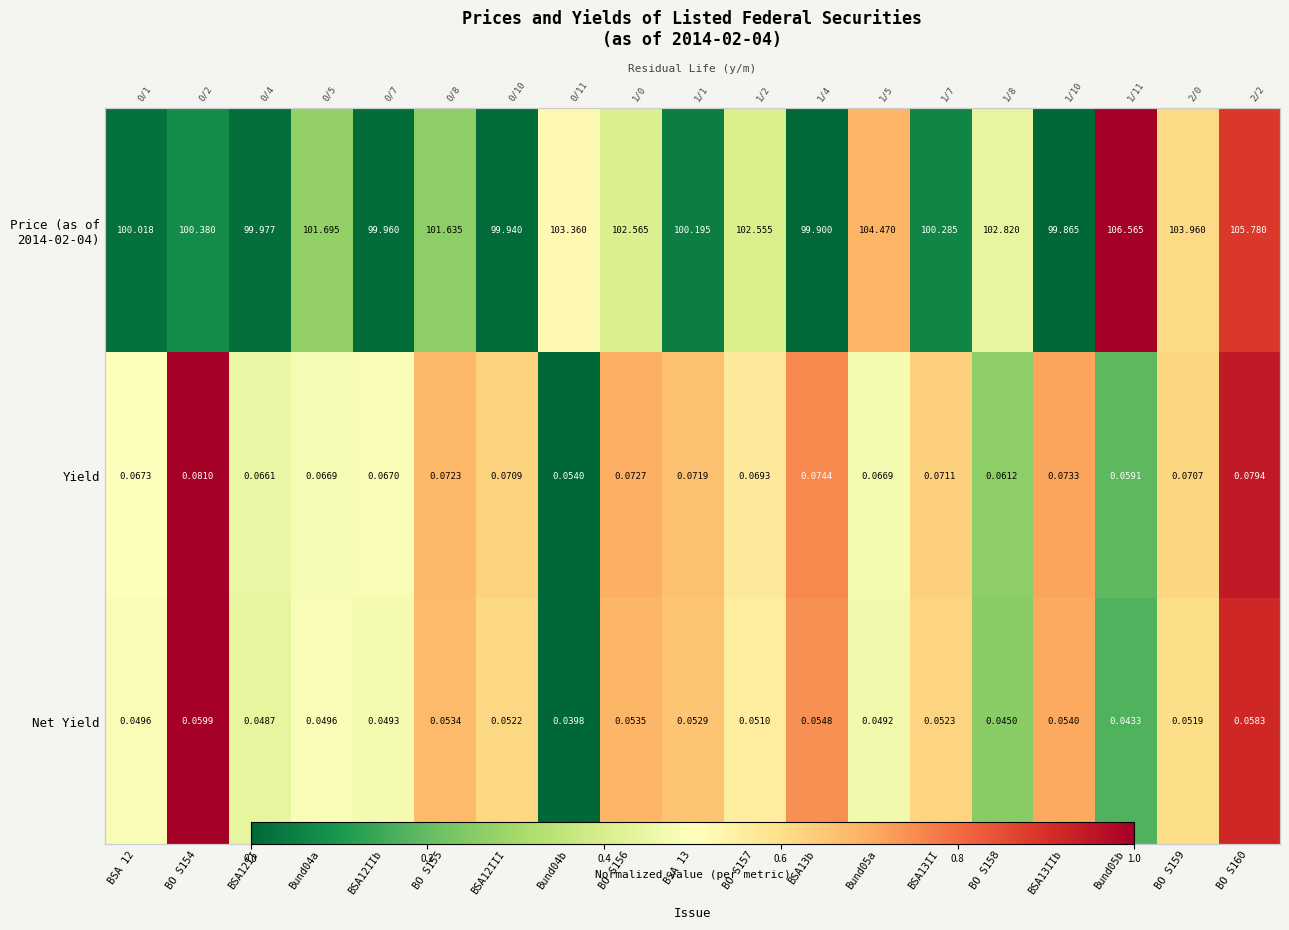

Which has a higher value, BSA12II or BSA13II?

BSA13II